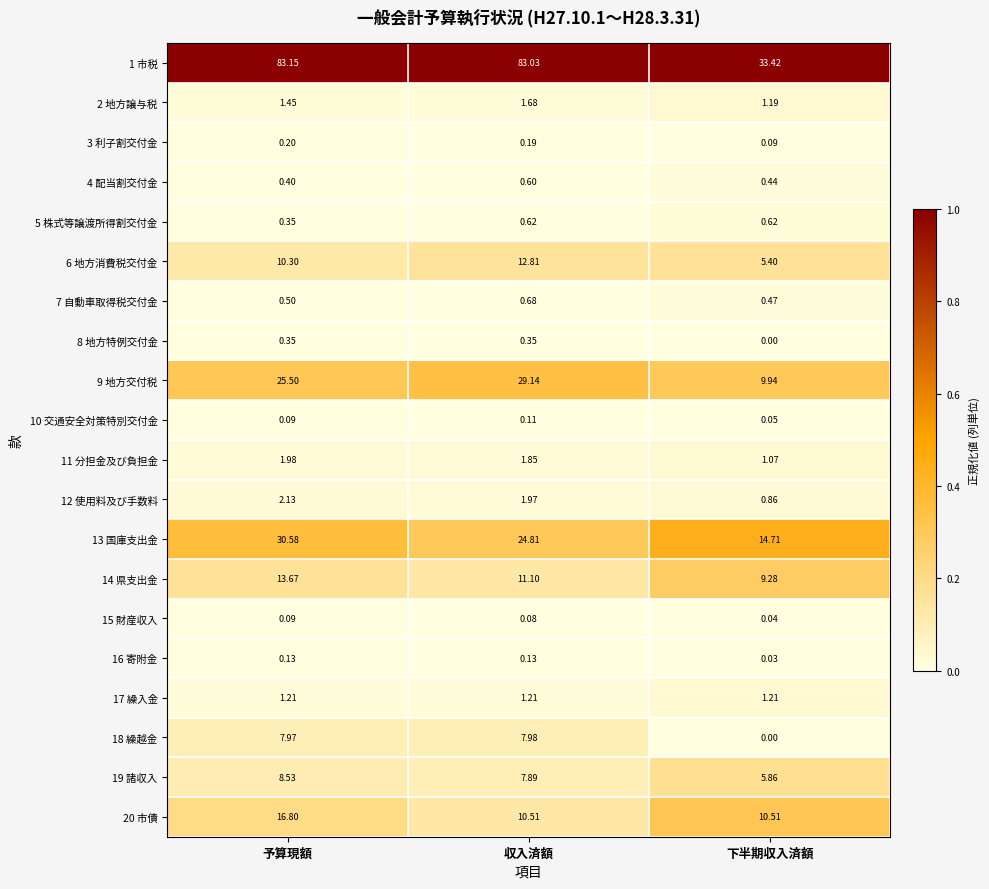

At which category is the sum across all series the highest?

予算現額